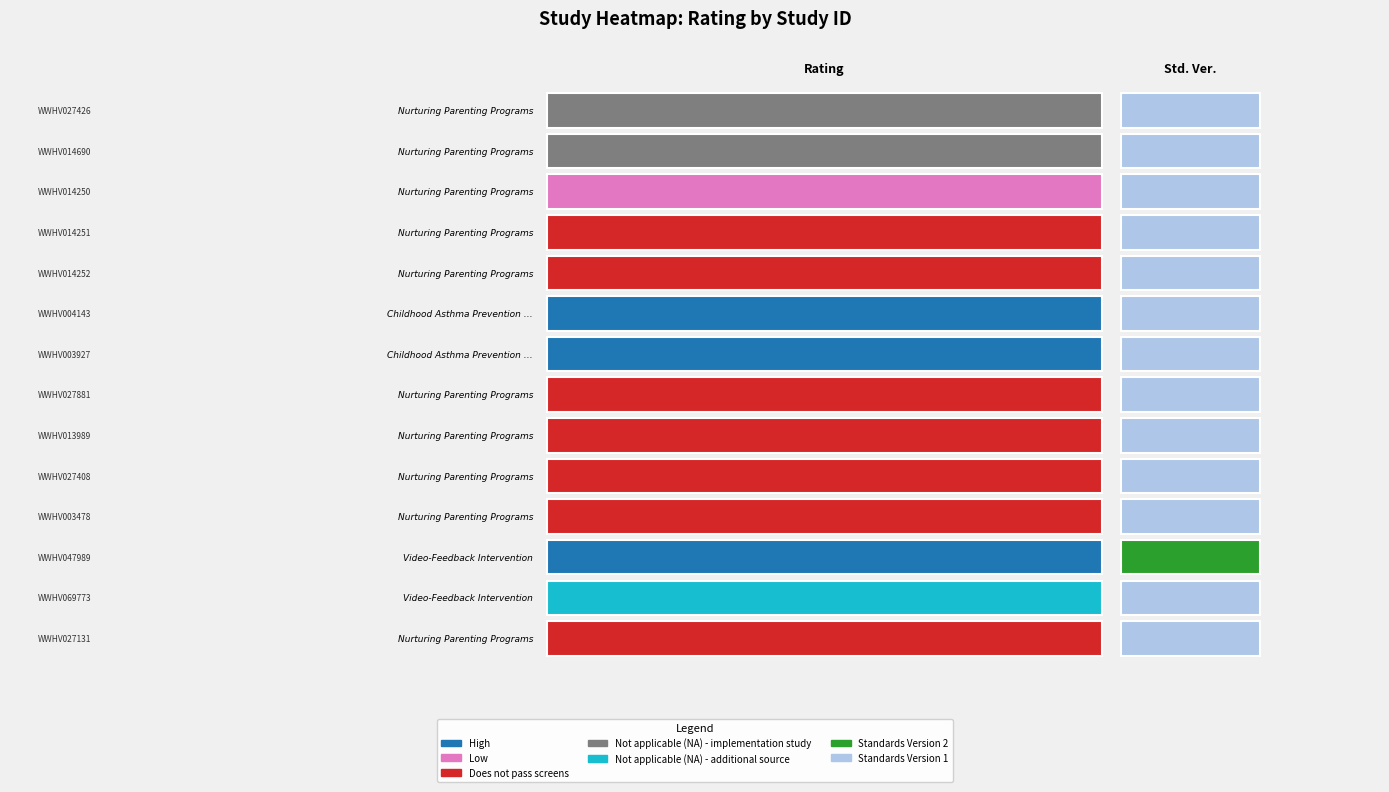

True or false: the data shows 1 at 9.

True